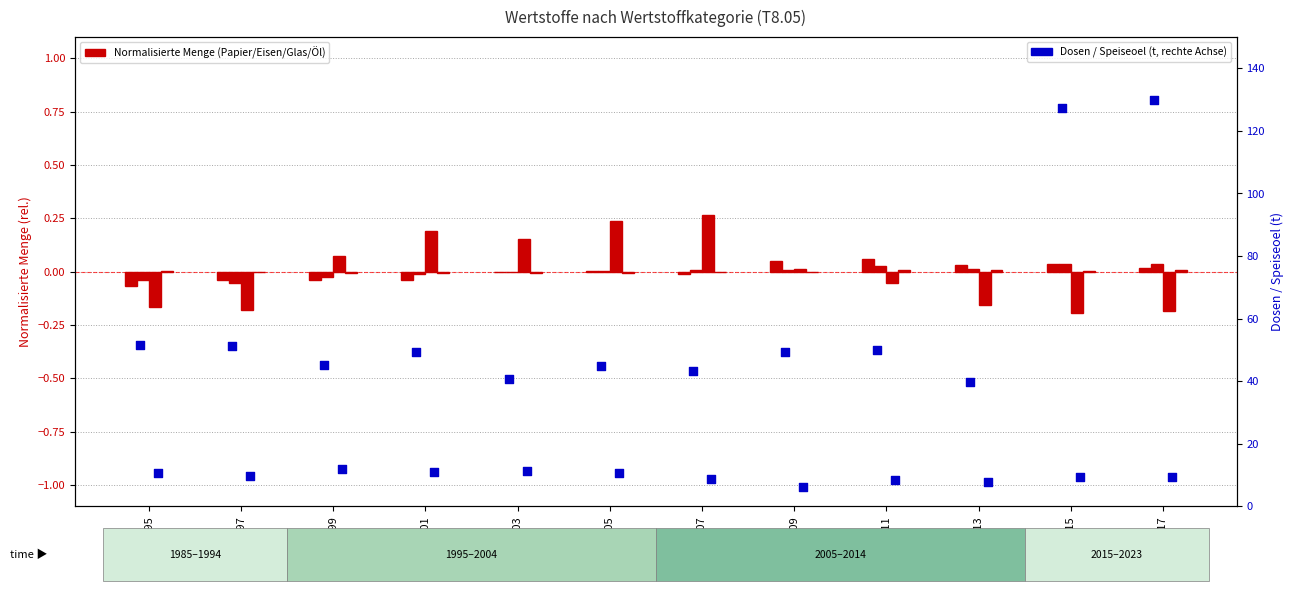

Which series reaches the minimum Y coordinate?

Papier